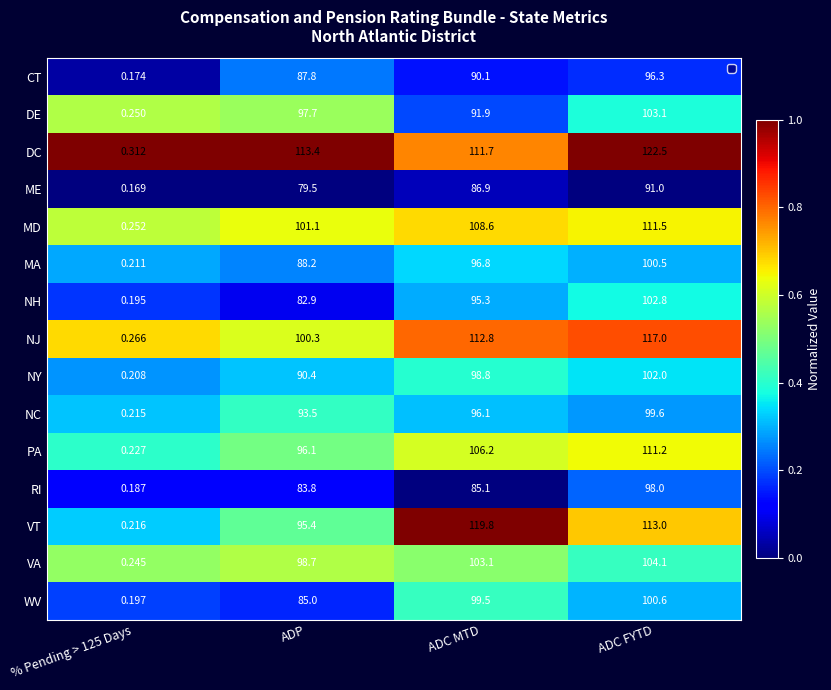

Which series has the largest range (max minus min)?

DC